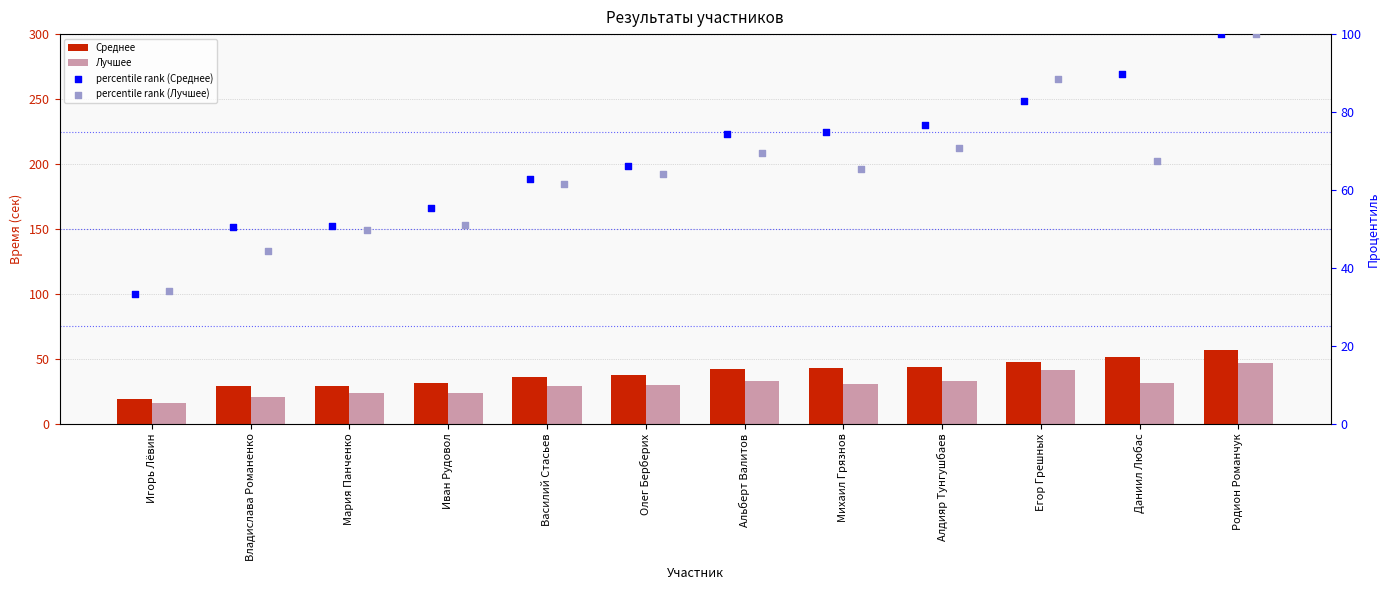

At which category is the sum across all series the highest?

Родион Романчук